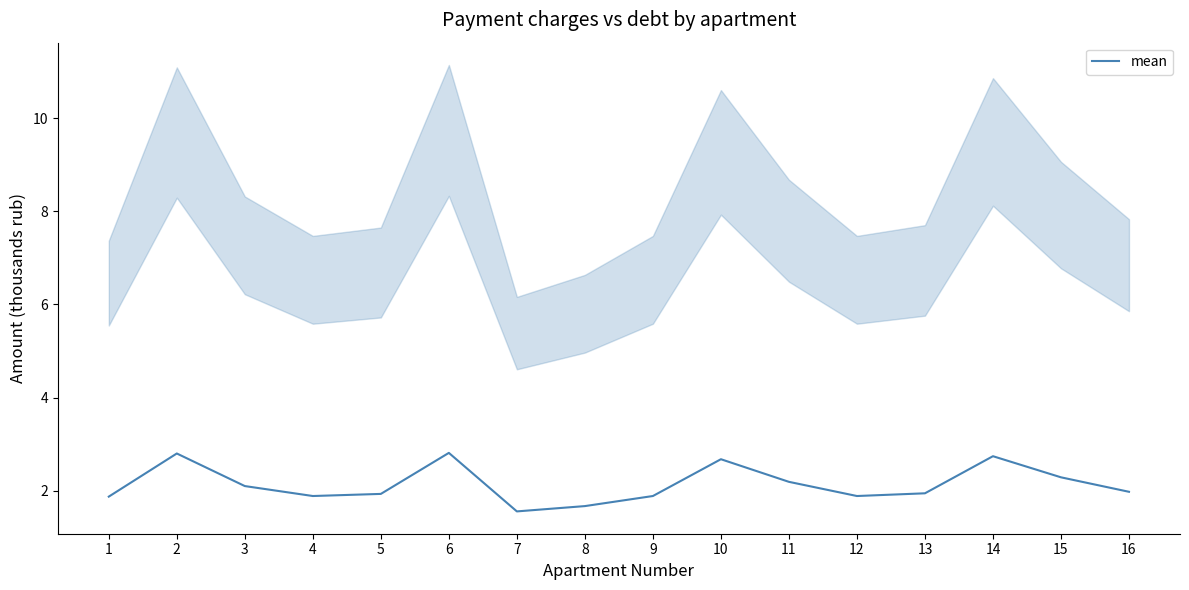

What is the sum of all values?

34.2